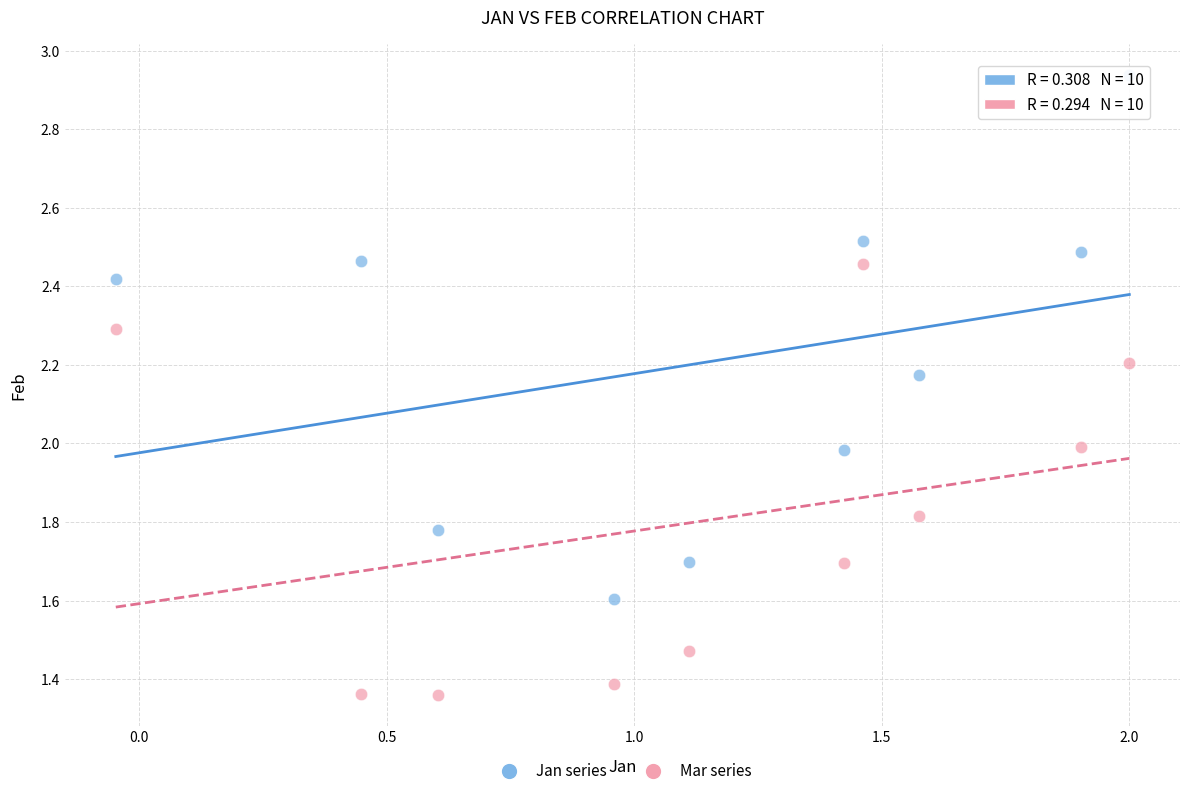

Across all data points, what is the range of Y values (max minus min)?

1.6